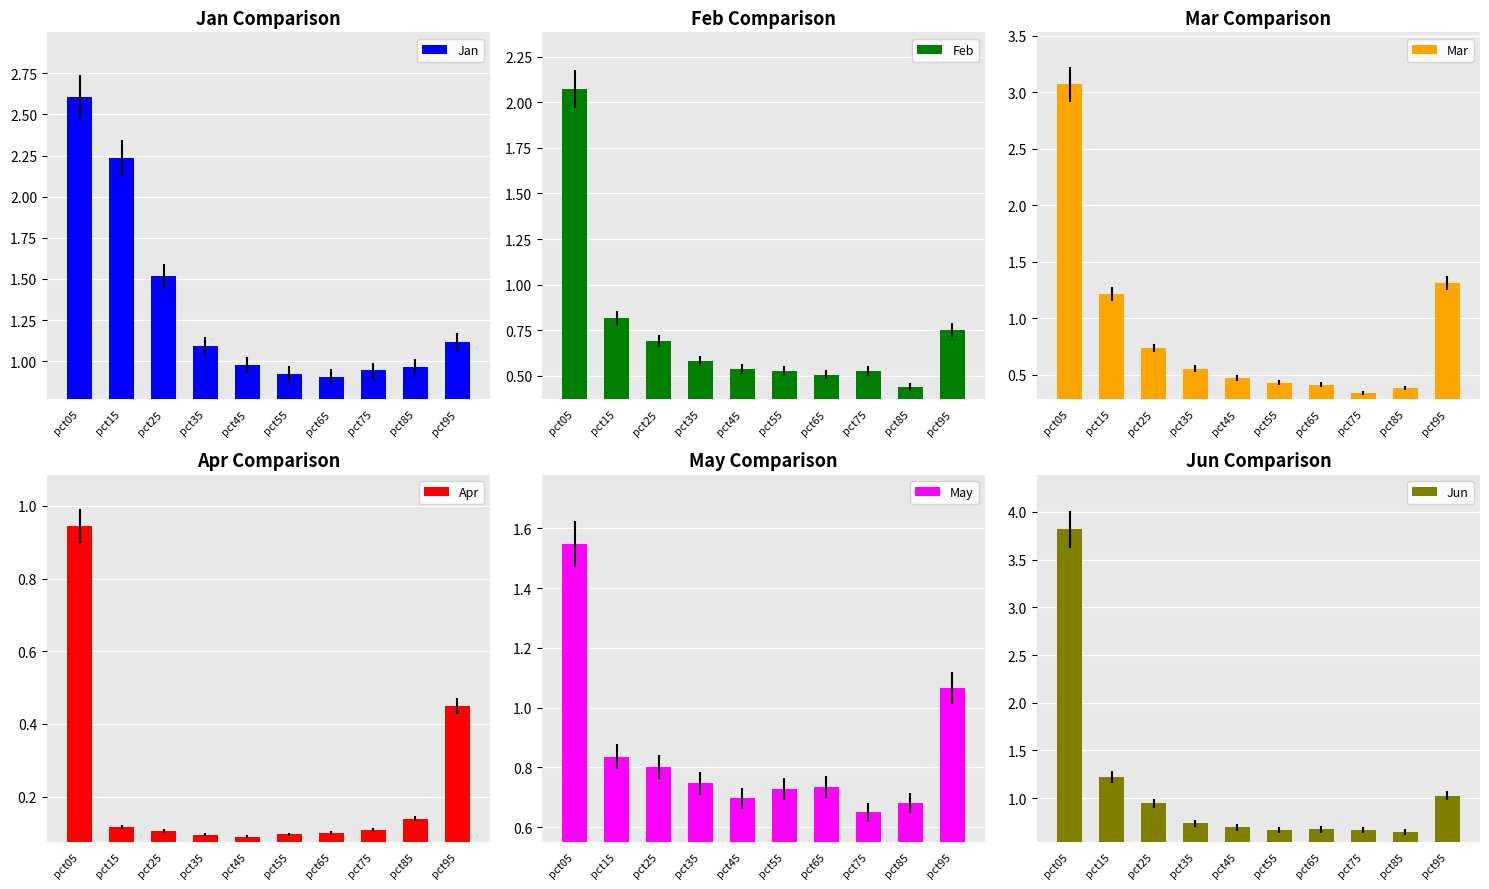

The value of May at pct95 is 1.1. True or false?

True